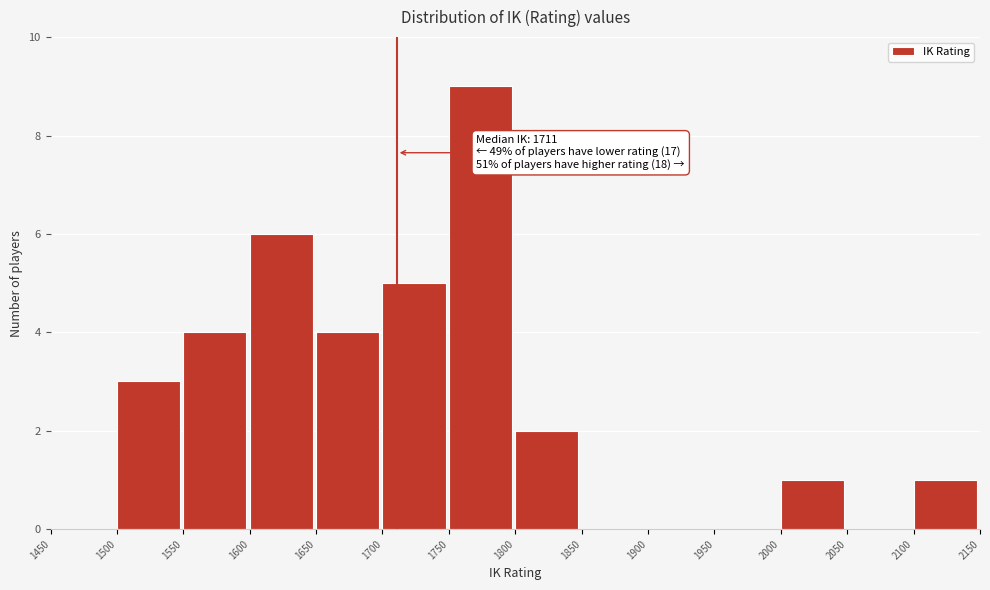

Which range on the x-axis has the tallest bar?

1750 to 1800